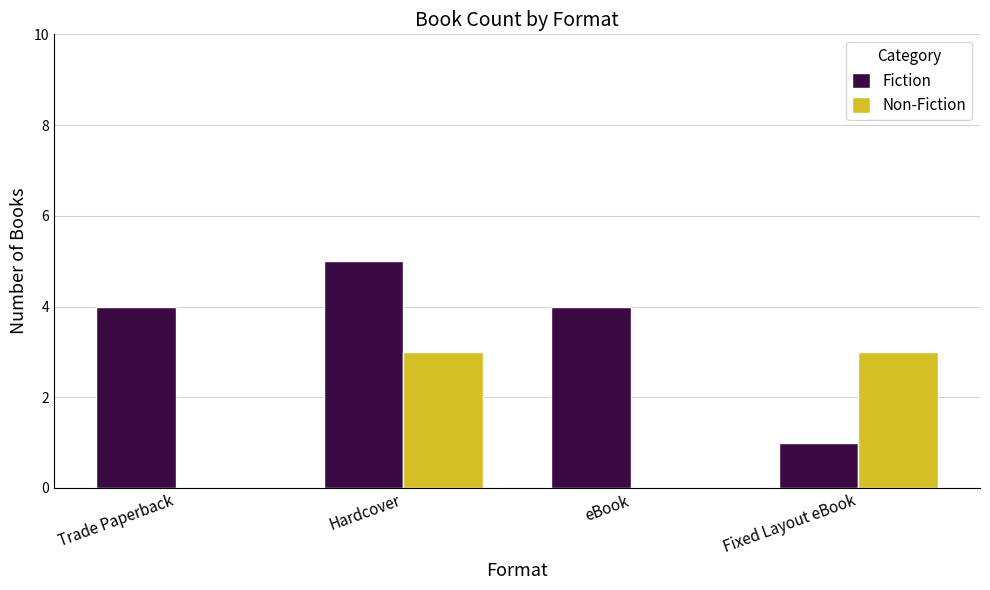

What is the approximate value of Fiction at eBook?

4